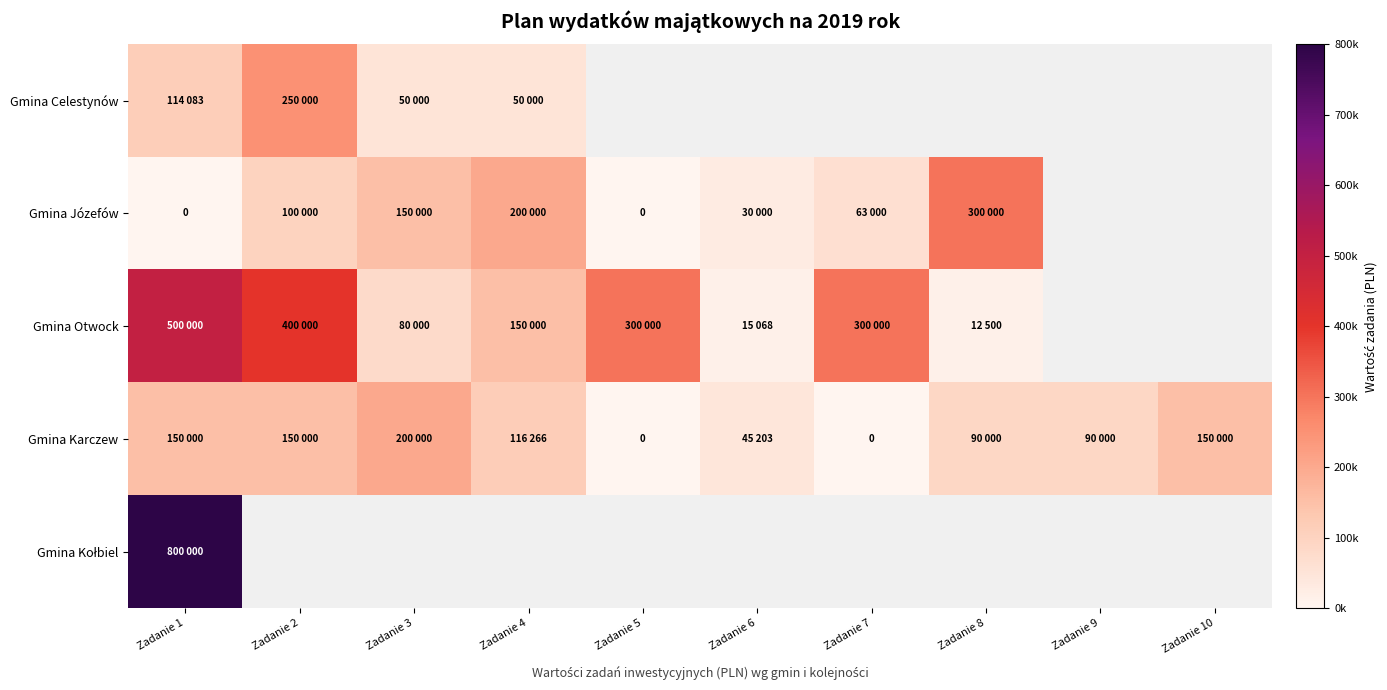

At which label is Gmina Karczew closest to 100000?

Zadanie 8